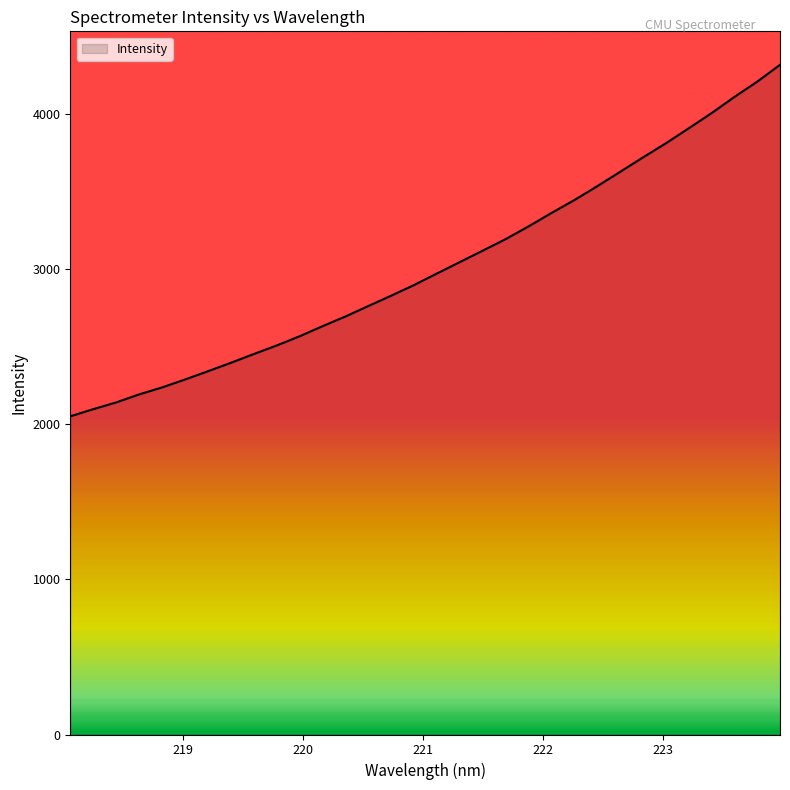

What is the smallest value displayed?

2052.6